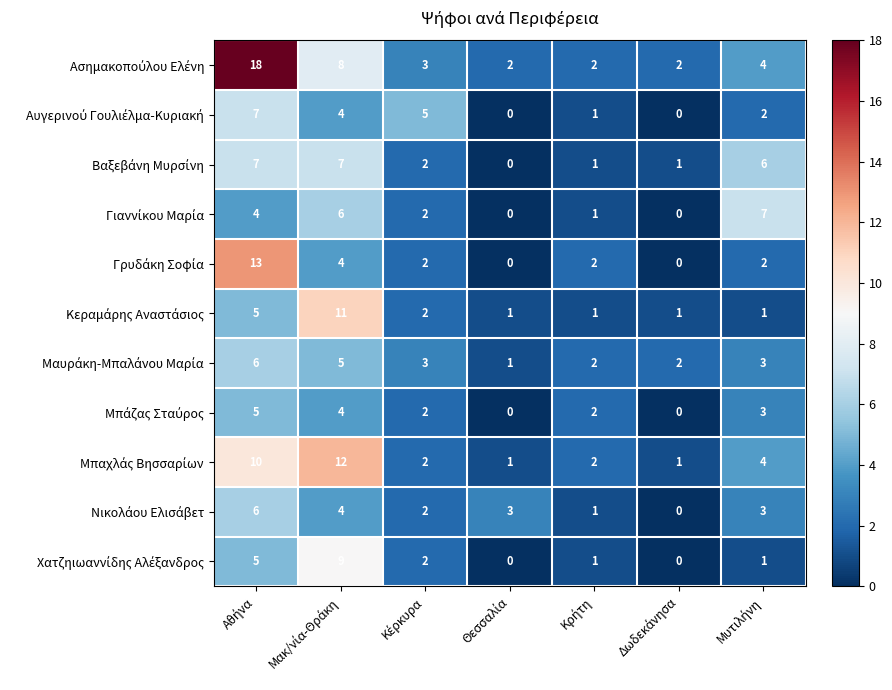

How many categories are shown in the chart?

7